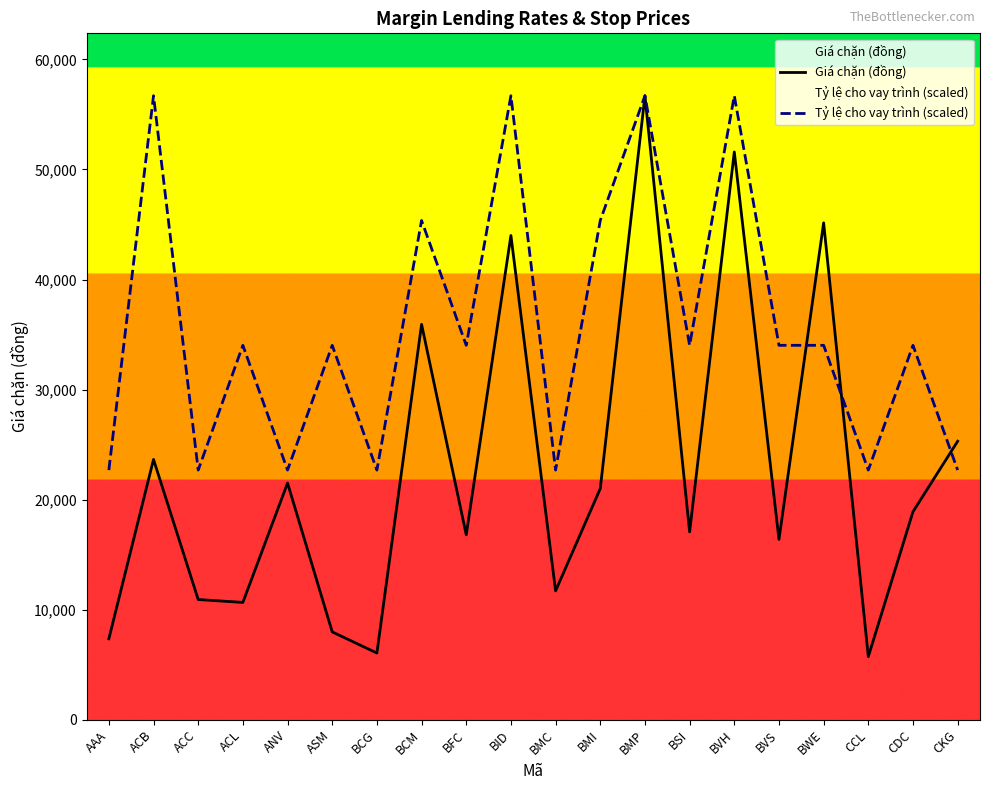

What is the spread (max minus min) of values at BCM?

9434